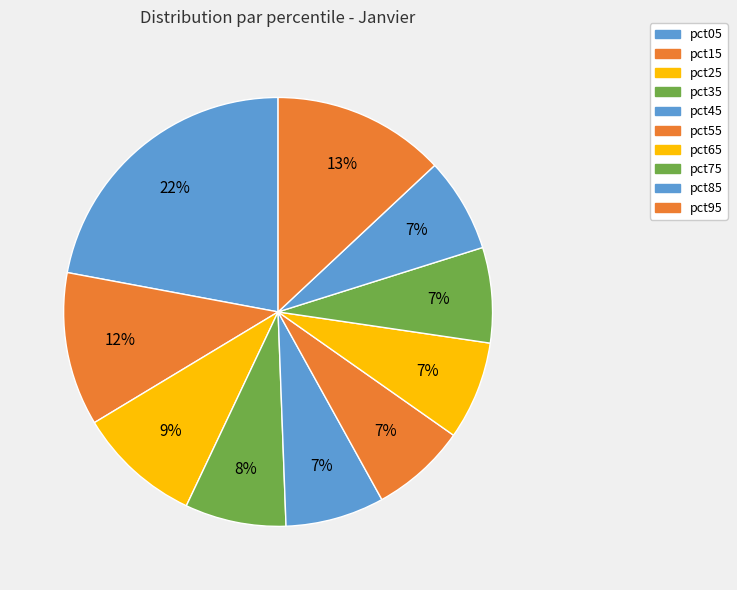

True or false: pct25 accounts for 20% of the total.

False